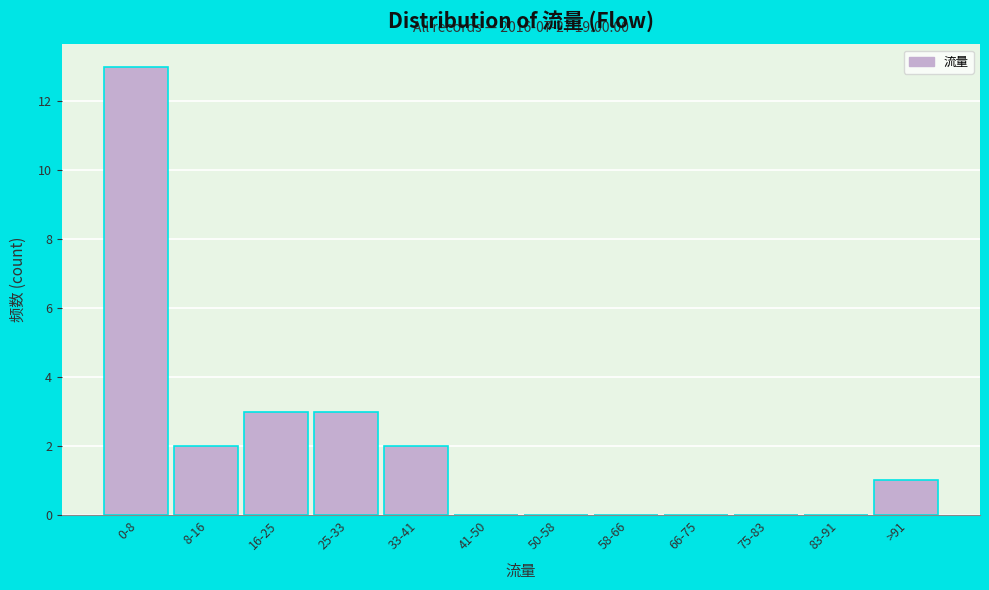

Reading left to right, transcribe all the data shown in this chart.

0-8=13	8-16=2	16-25=3	25-33=3	33-41=2	41-50=0	50-58=0	58-66=0	66-75=0	75-83=0	83-91=0	>91=1